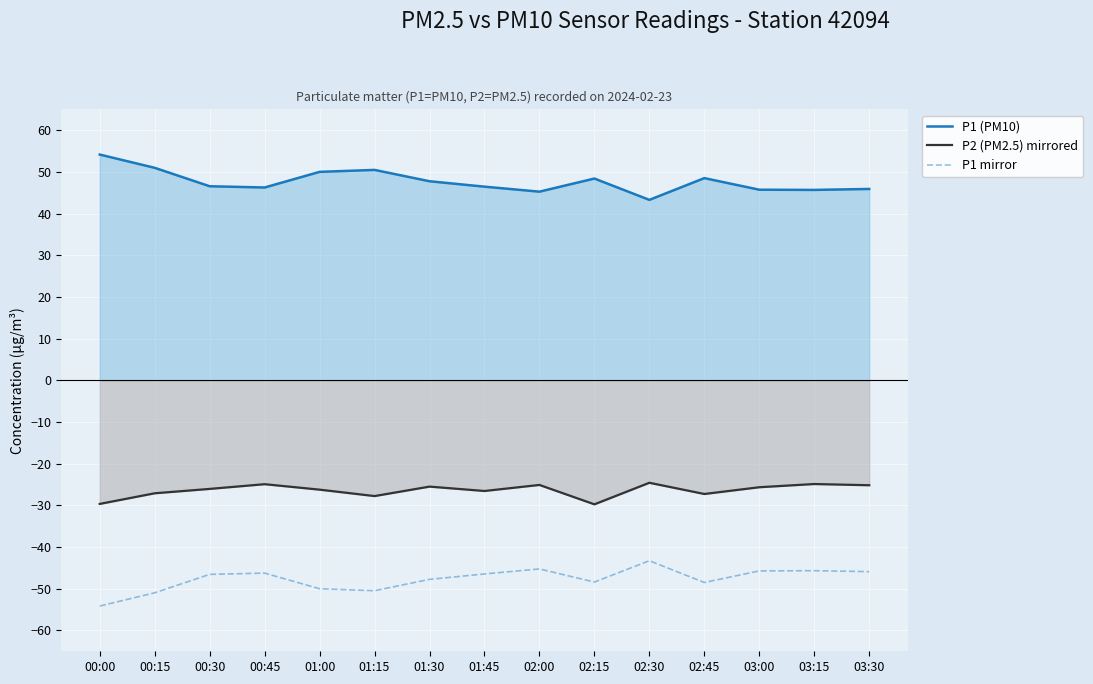

True or false: P2 (PM2.5) mirrored has more than 2 interior local peaks.

True